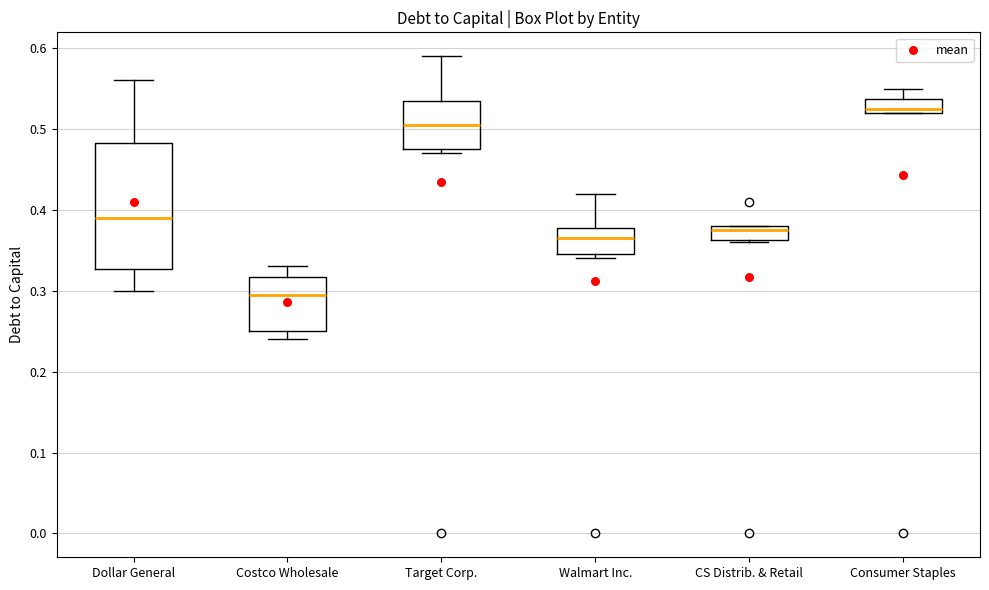

Reading left to right, read every box against the y-axis: the position of its median line, the range the box covers, and the ends of its whiskers. The values are not printed on the chart, so give them approximately, as read against the axis.

Dollar General: median 0.39, box 0.33 to 0.48, whiskers 0.30 to 0.56
Costco Wholesale: median 0.30, box 0.25 to 0.32, whiskers 0.24 to 0.33
Target Corp.: median 0.51, box 0.48 to 0.54, whiskers 0.47 to 0.59
Walmart Inc.: median 0.37, box 0.35 to 0.38, whiskers 0.34 to 0.42
CS Distrib. & Retail: median 0.38 (just below the box's upper edge), box 0.36 to 0.38, whiskers 0.36 to 0.38
Consumer Staples: median 0.53, box 0.52 to 0.54, whiskers 0.52 to 0.55